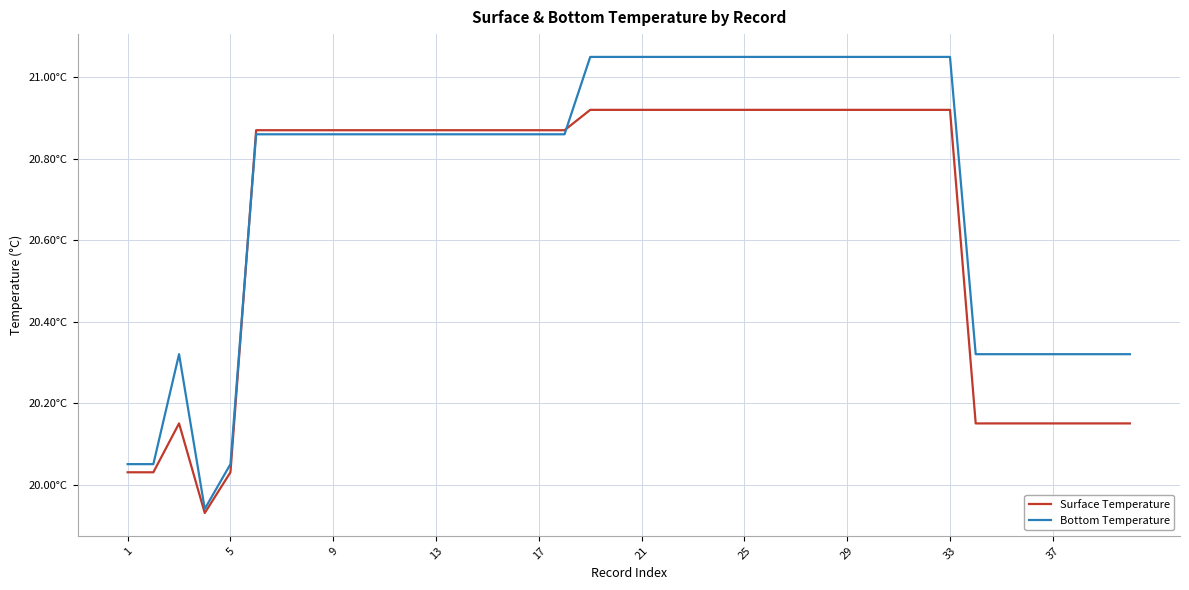

Is this an area chart (filled region under the line)?

No